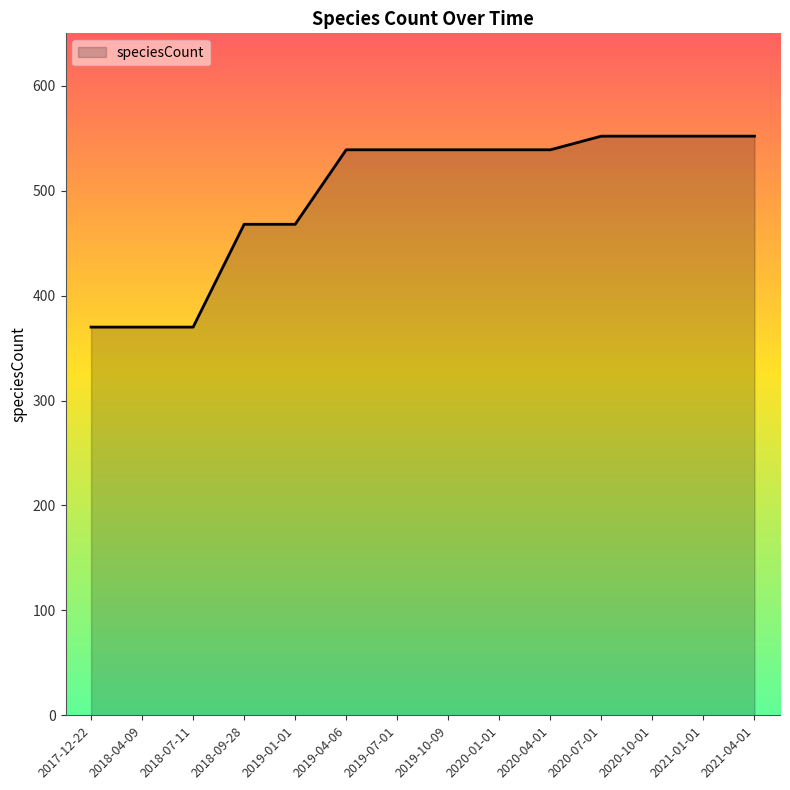

The value at 2020-04-01 is 539. True or false?

True